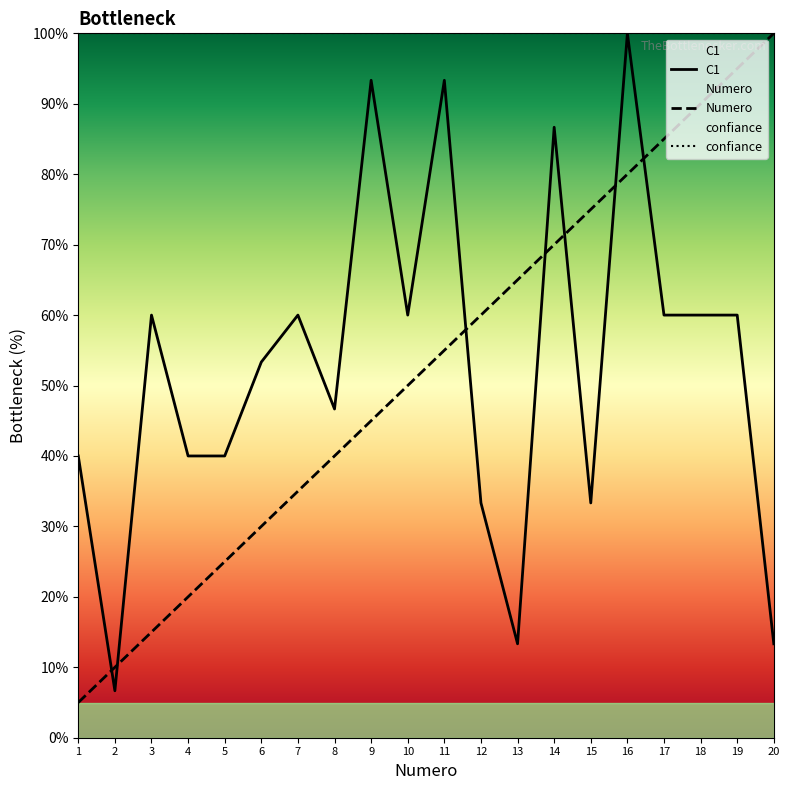

List the series in order of their peak value, highest first.

Numero, C1